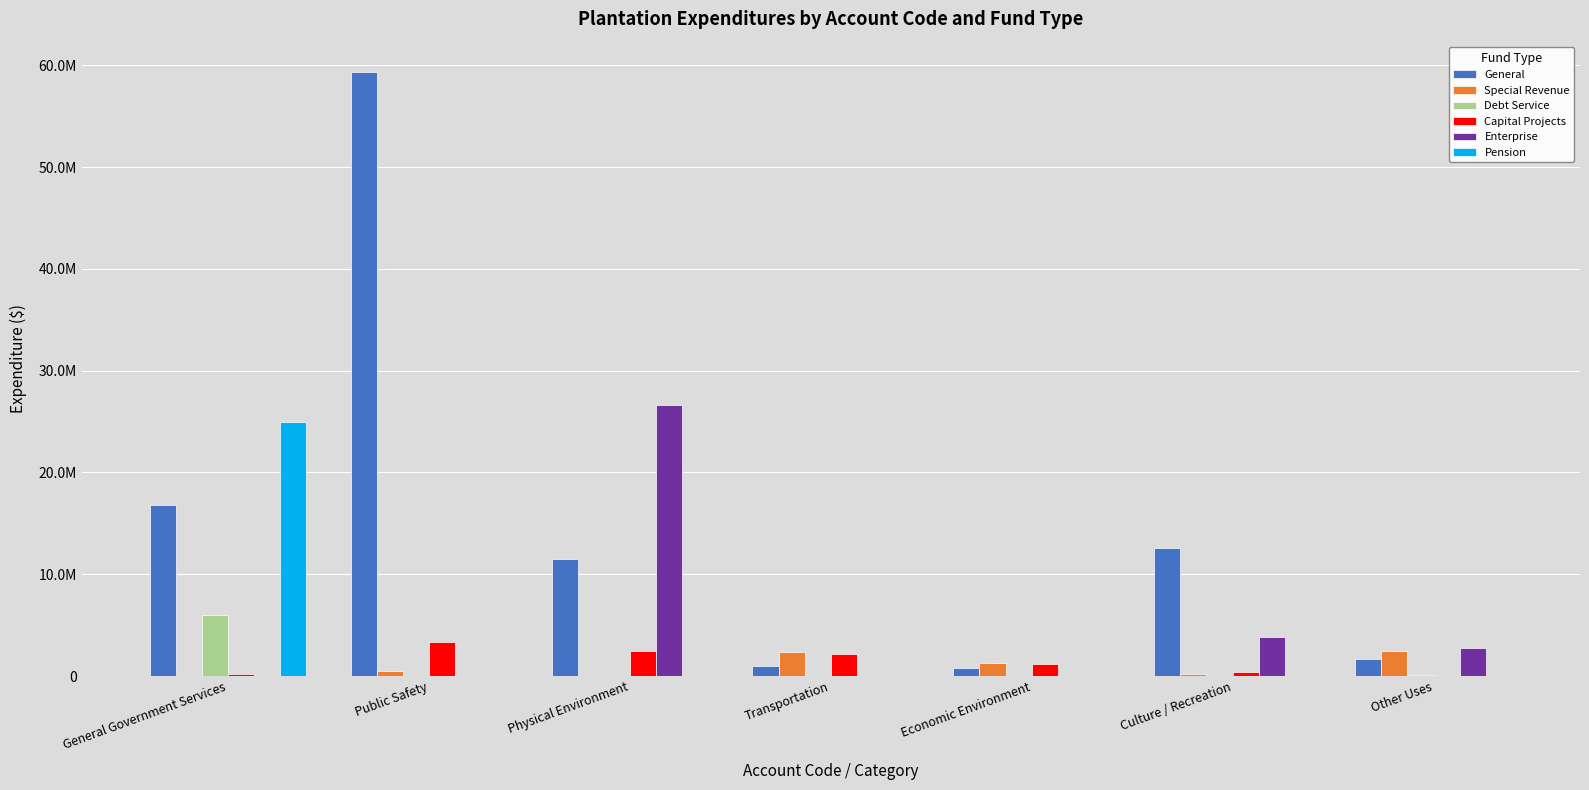

What are all the series names shown in the legend?

General, Special Revenue, Debt Service, Capital Projects, Enterprise, Pension